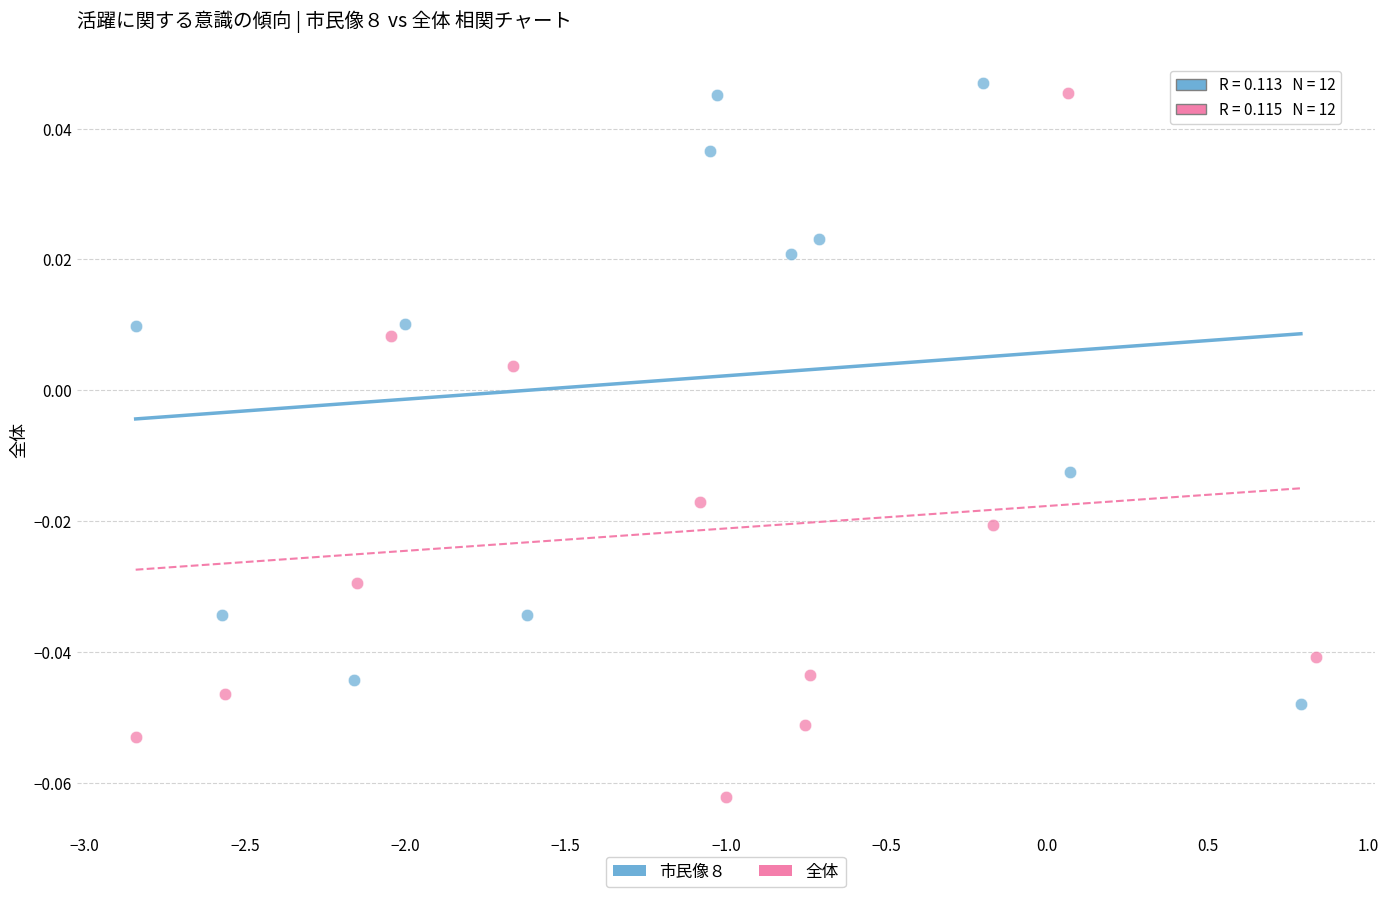

Which series has the largest Y range (max minus min)?

全体